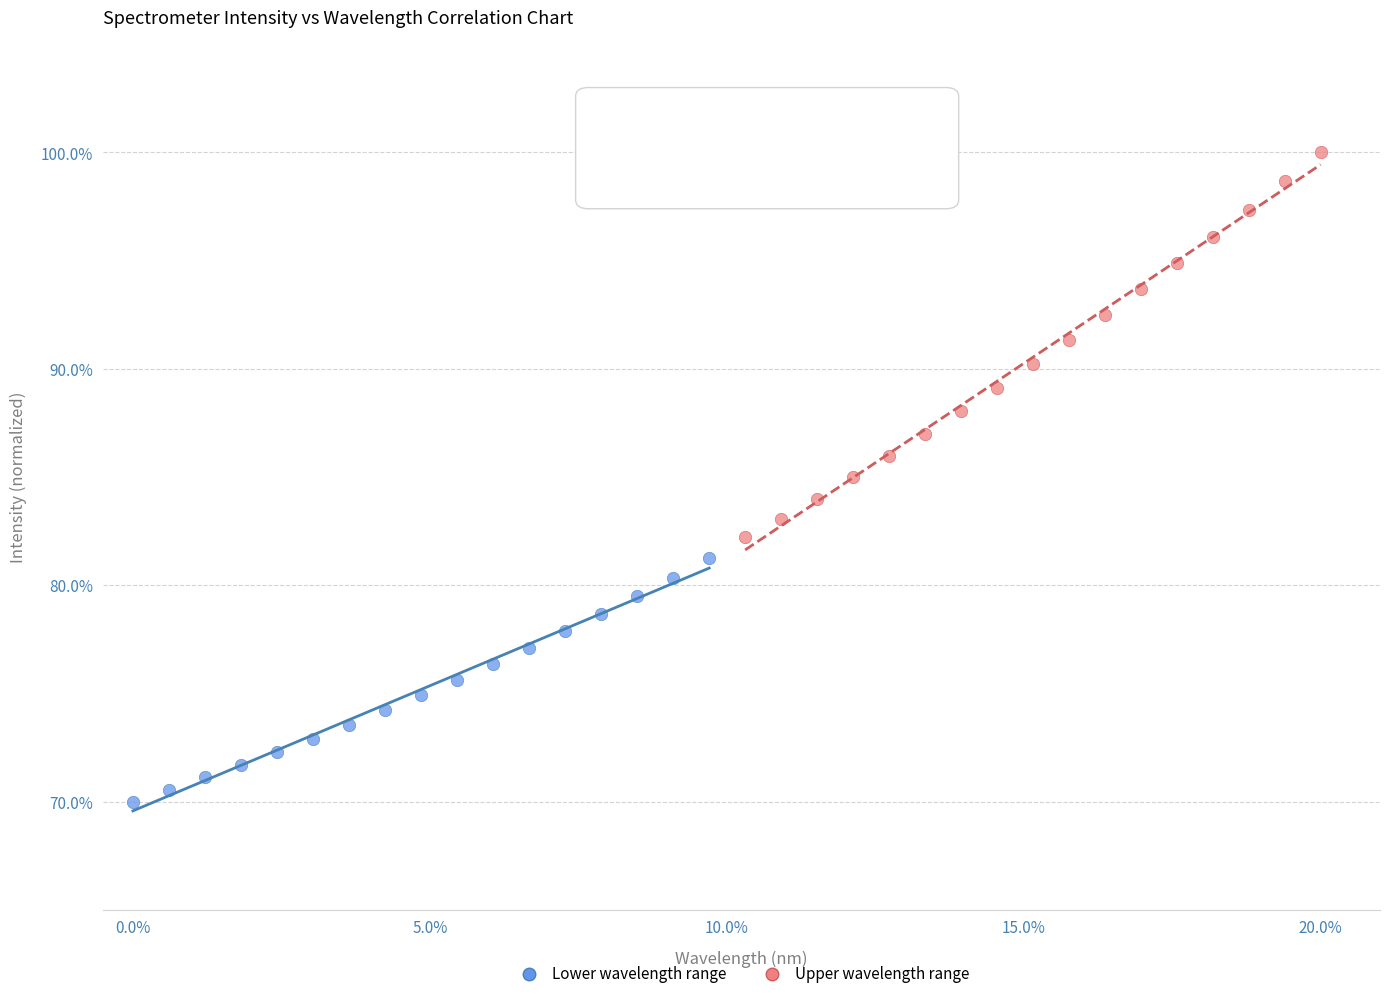

Which series has the largest Y range (max minus min)?

Upper wavelength range